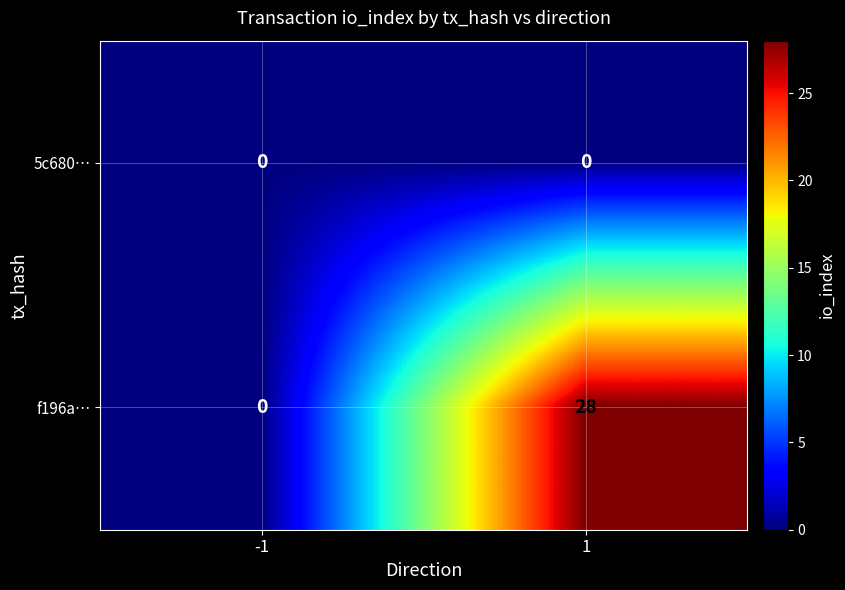

How many values in the f196a… series are below 28?

1